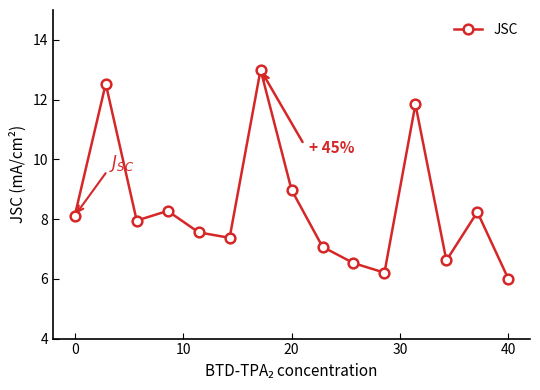

How many lines are shown in the chart?

1